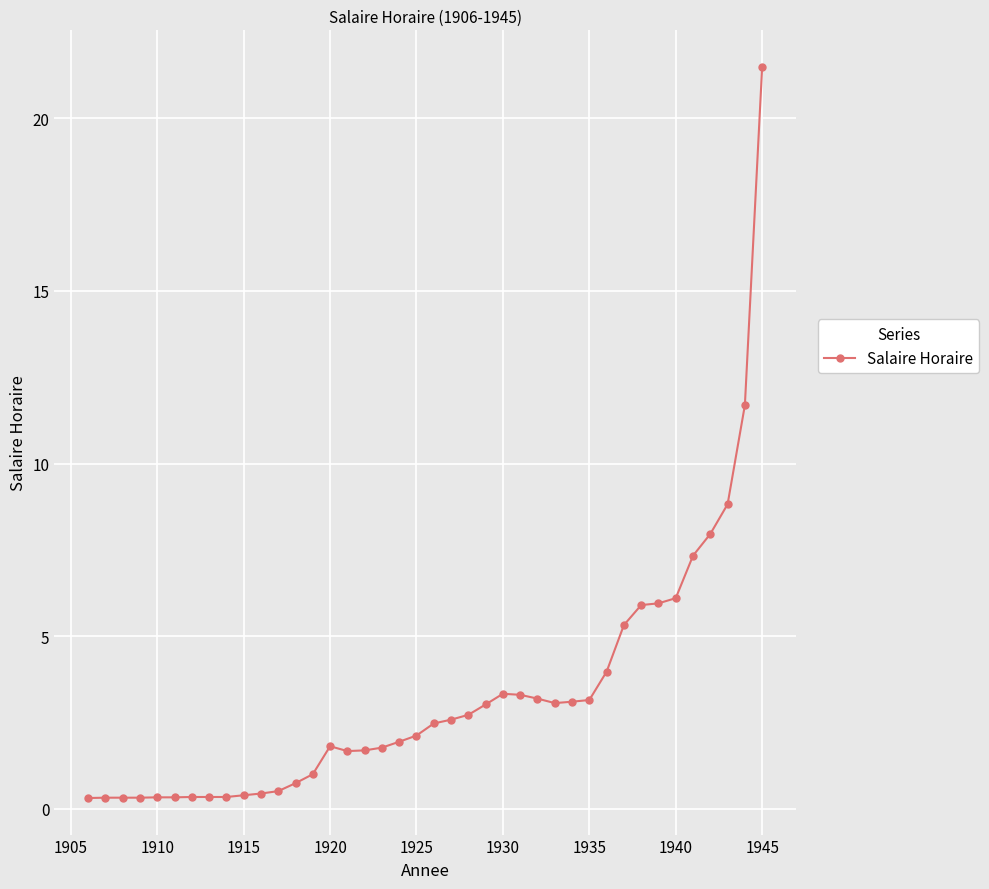

What is the maximum value shown in the chart?

21.5